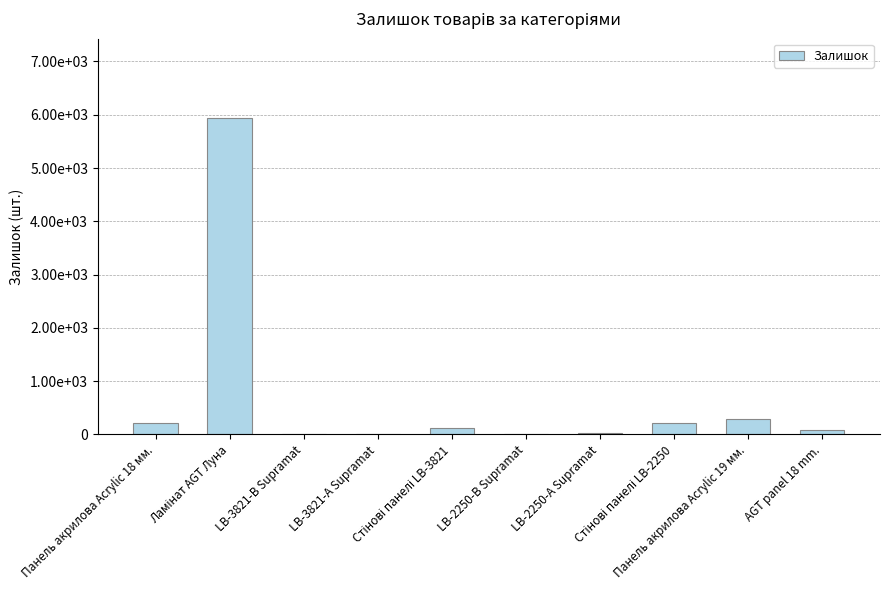

Rank the categories by value from lowest to highest.

LB-3821-А Supramat, LB-3821-В Supramat, LB-2250-В Supramat, LB-2250-А Supramat, AGT panel 18 mm., Стінові панелі LB-3821, Панель акрилова Acrylic 18 мм., Стінові панелі LB-2250, Панель акрилова Acrylic 19 мм., Ламінат AGT Луна